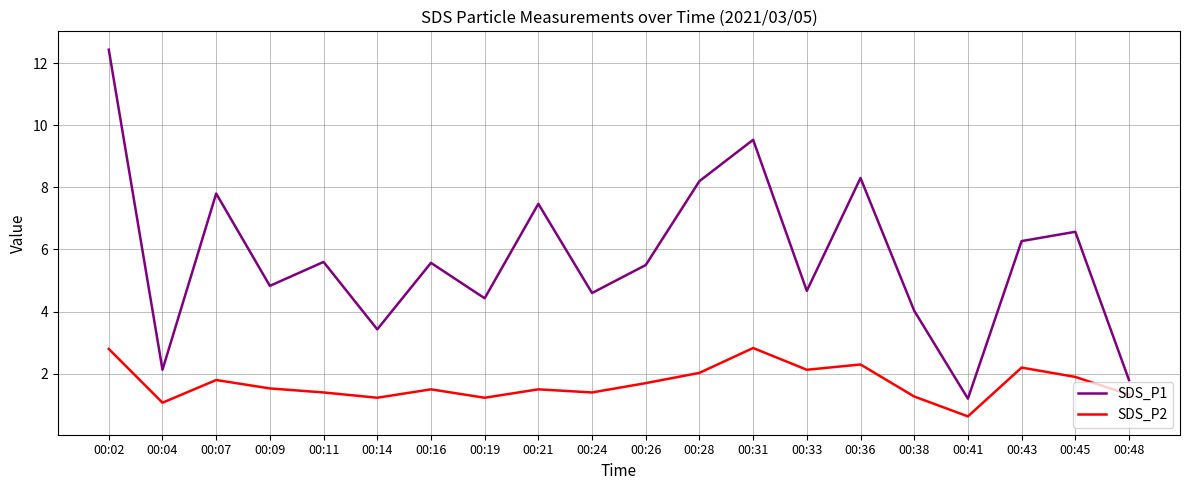

What is the greatest value displayed?

12.4